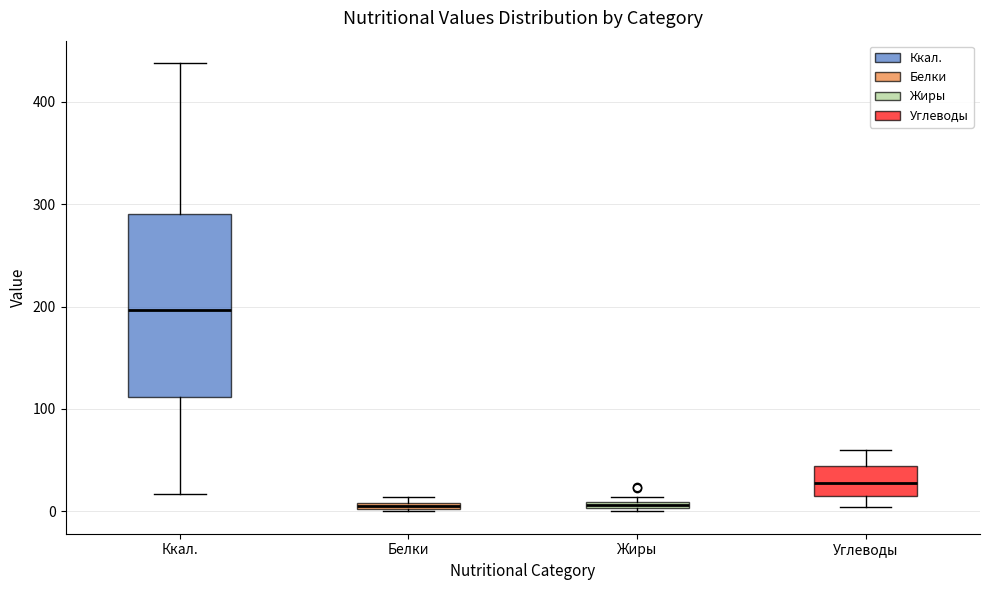

Comparing the boxes themselves (not the whiskers), which one is the tallest?

Ккал.